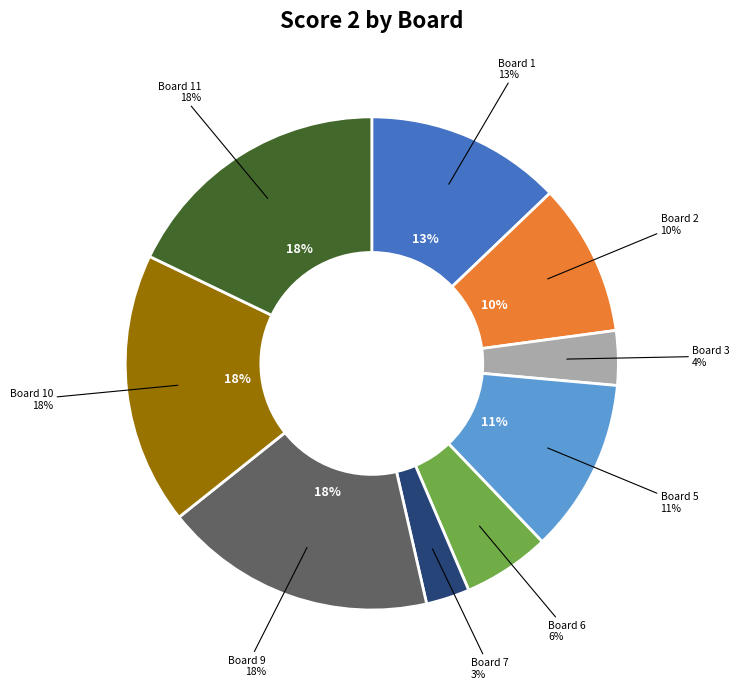

Approximately how many times larger is the value at Board 2 compared to Board 6?

1.8